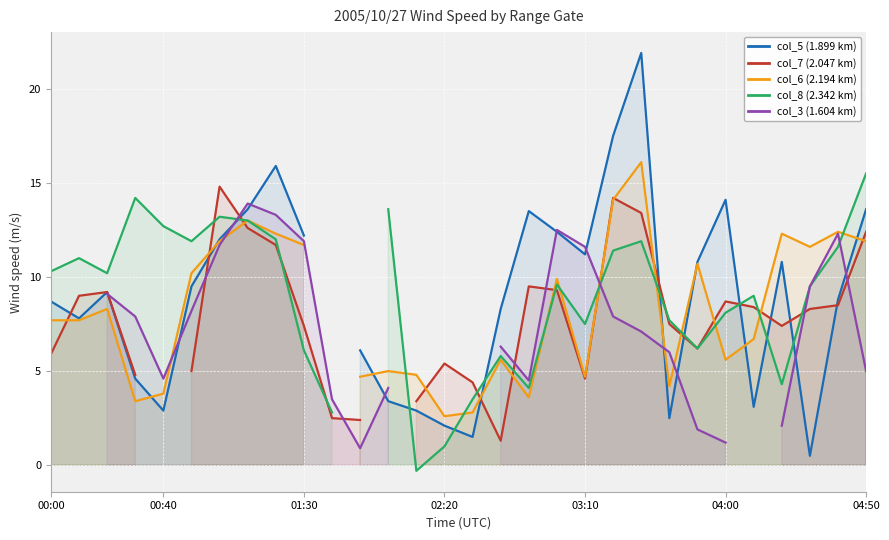

Which has a higher value, 14 or 04:50?

04:50